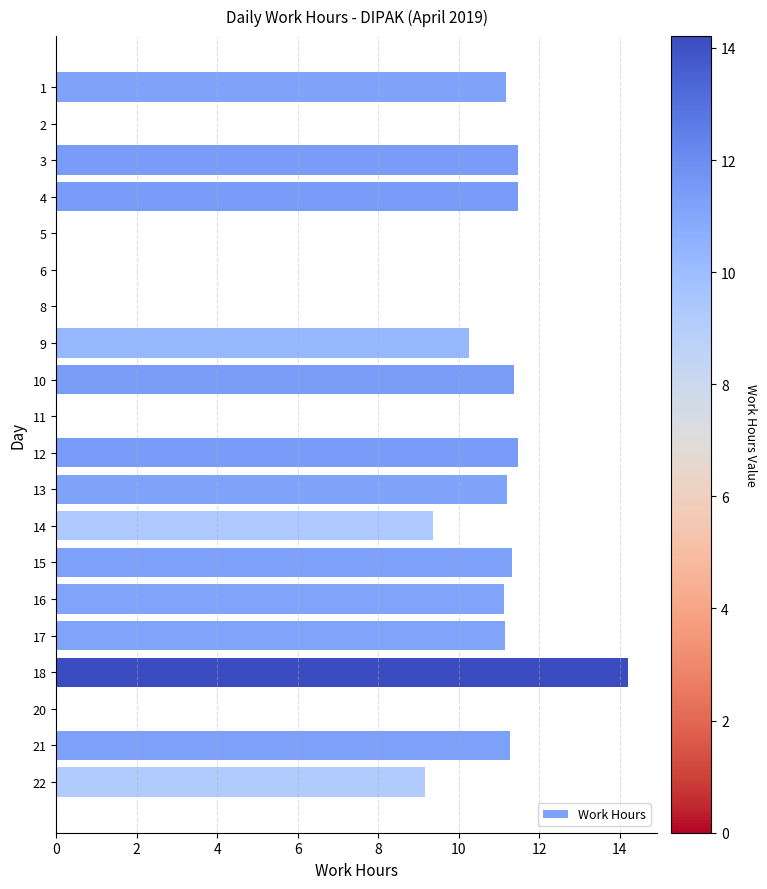

How many distinct data groups are displayed?

1